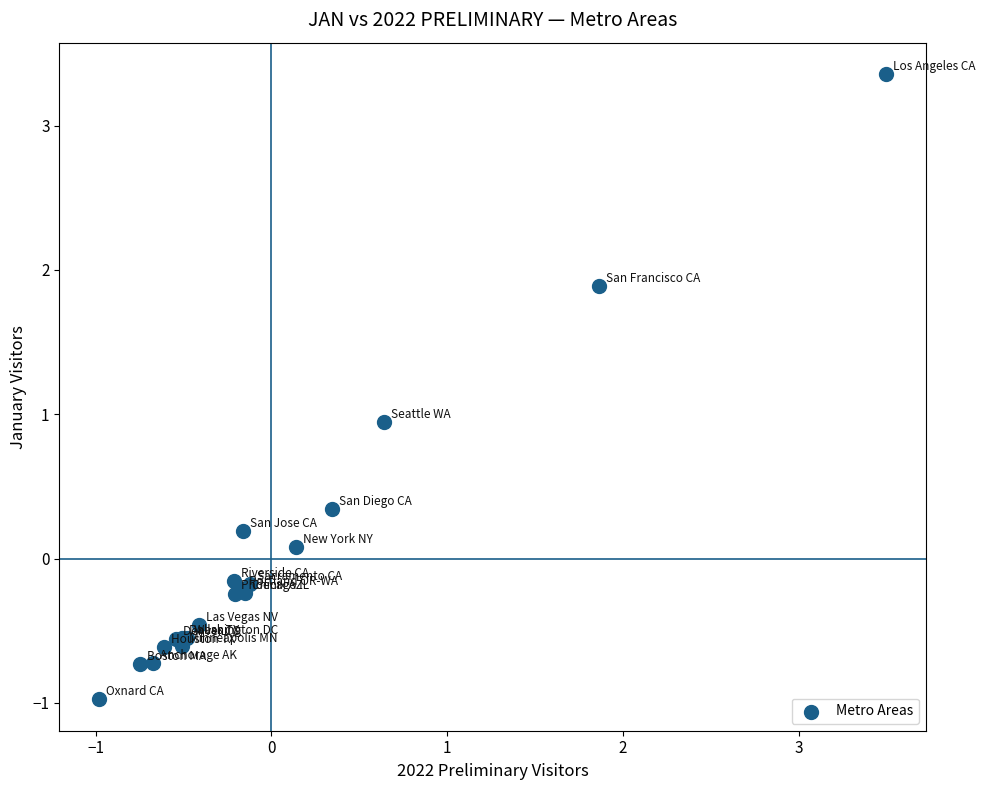

What Y value in the scatter plot is closest to 1?

0.9